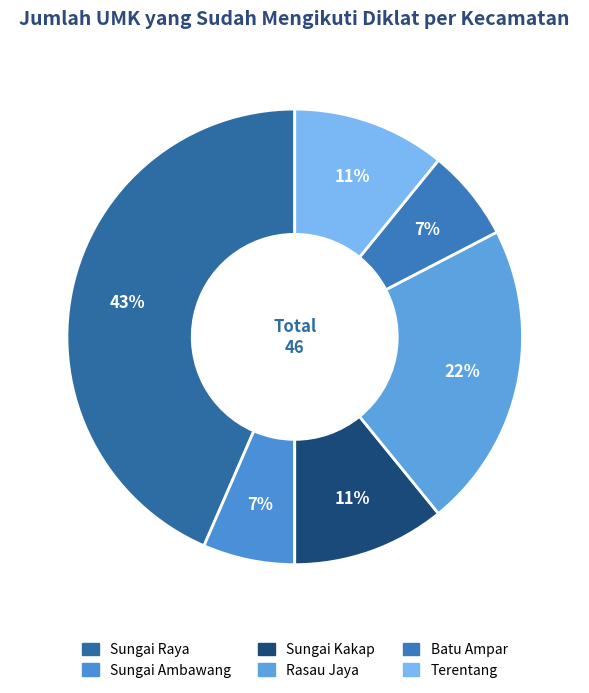

To the nearest percent, what is the combined percentage of Terentang and Sungai Raya?

54%